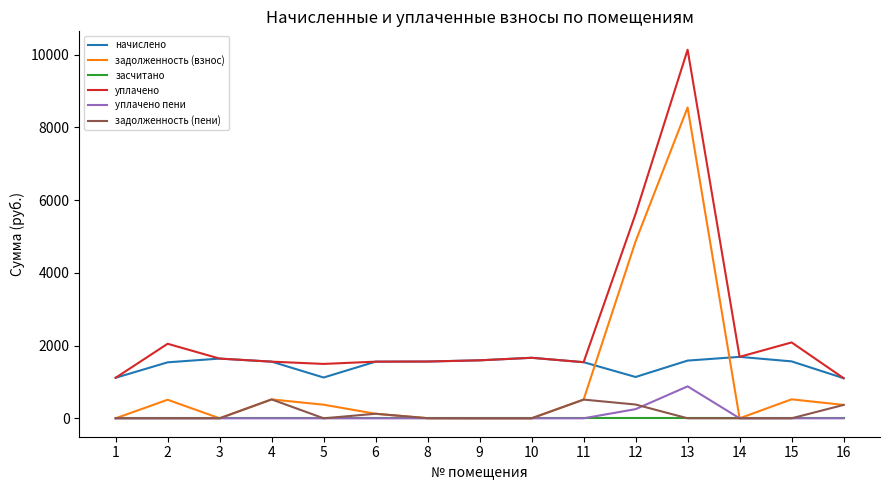

What is the difference between the maximum and minimum values in the задолженность (пени) series?

519.4